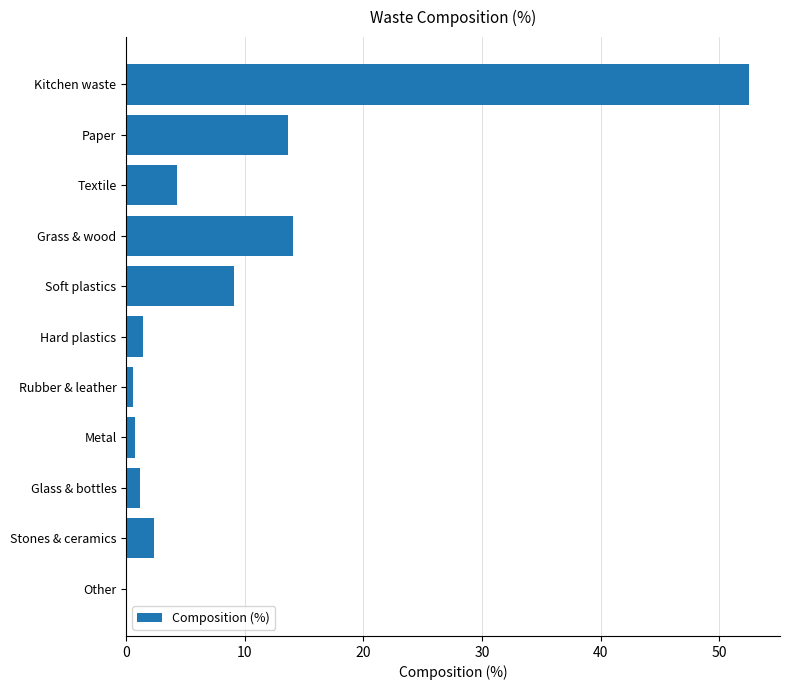

At which category does the chart reach its peak across all series?

Kitchen waste